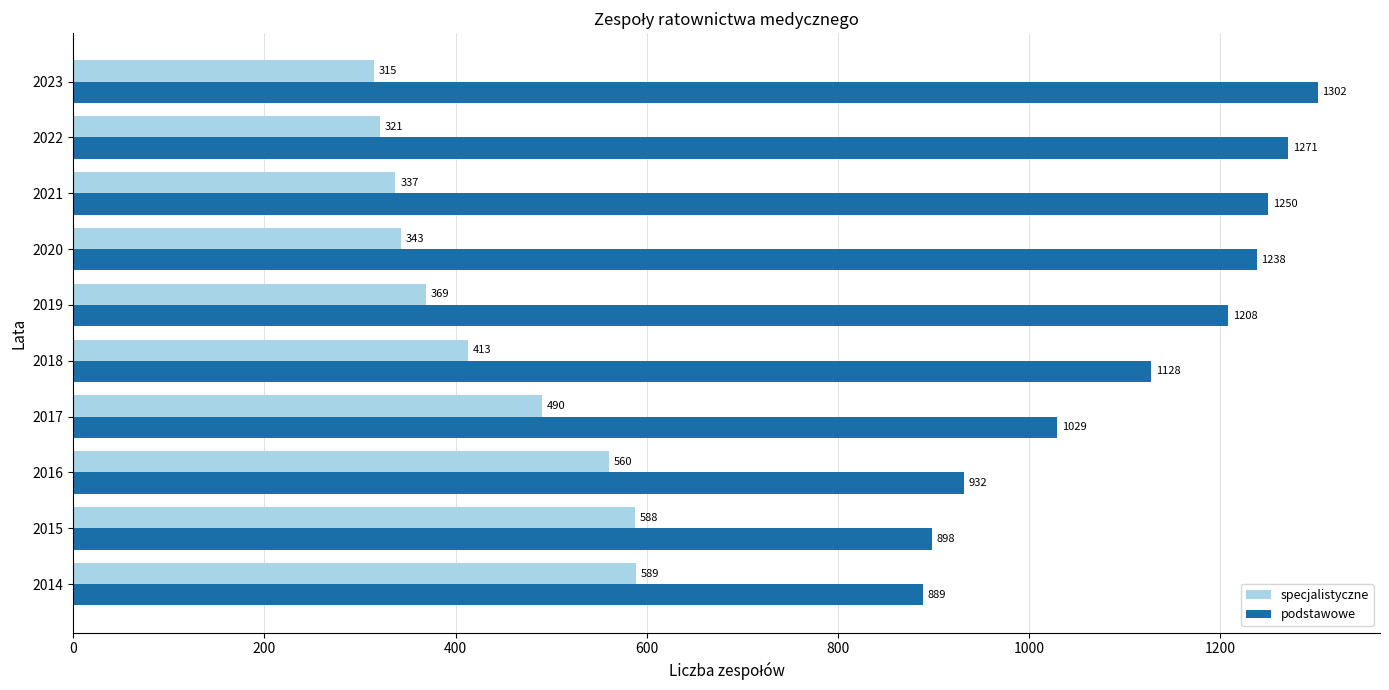

What value does the specjalistyczne series have at 2023?

315